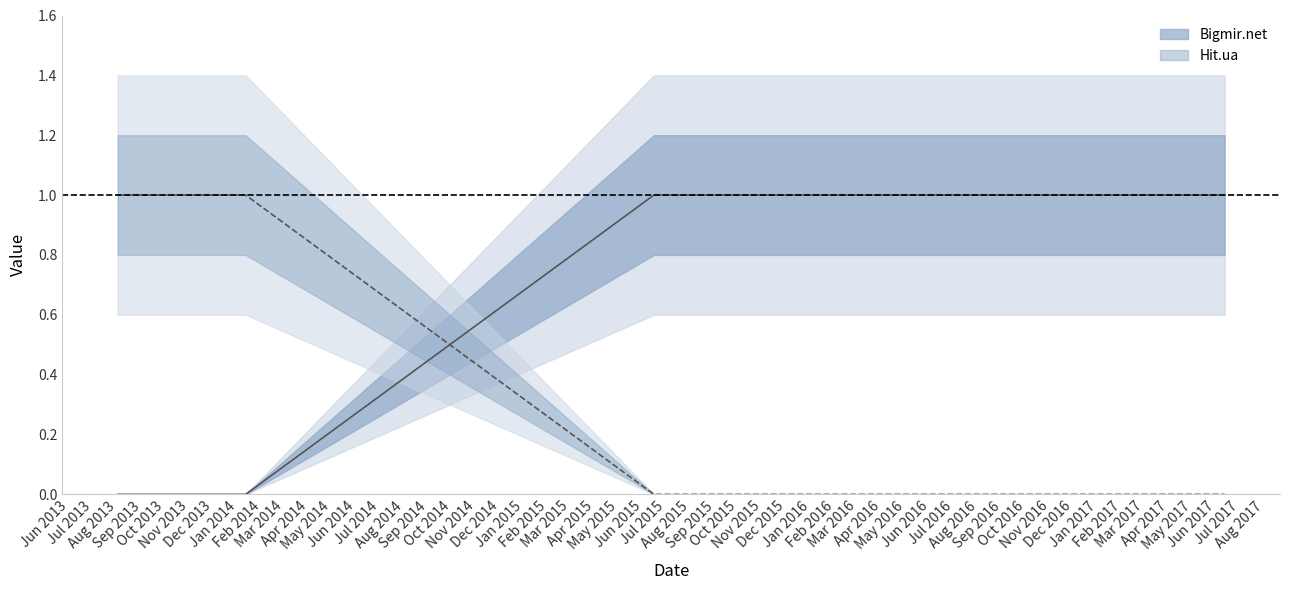

At how many categories does at least one series exceed 0?

6